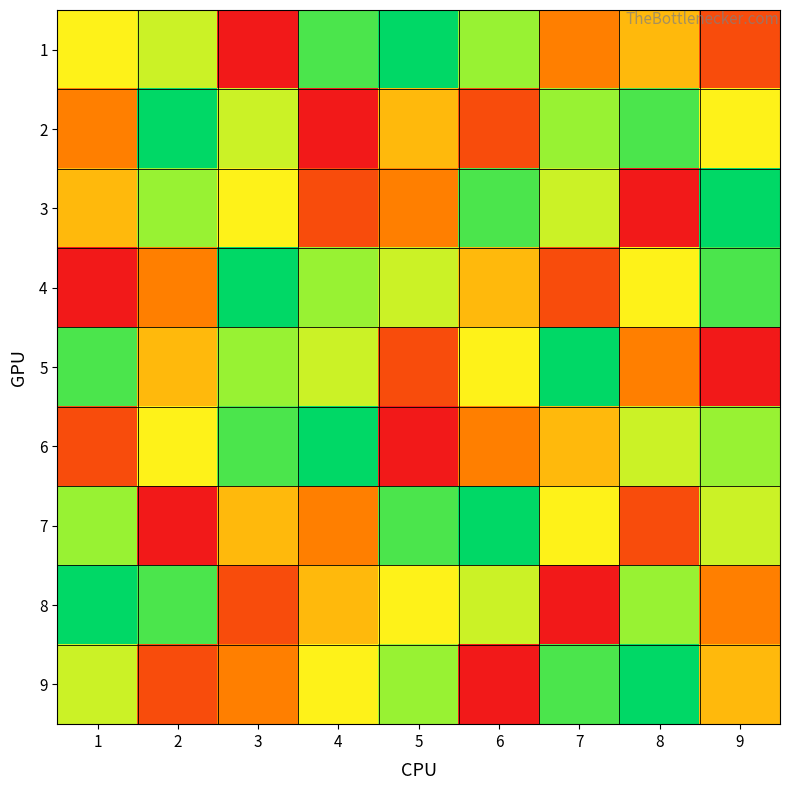

Count the number of data series in this chart.

9